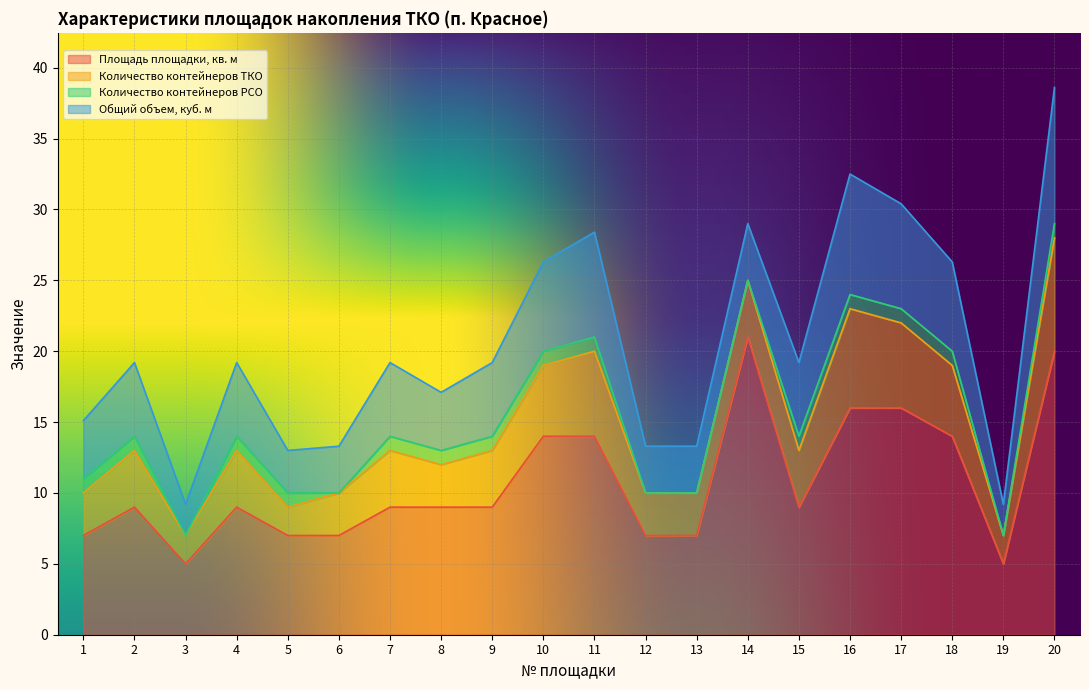

Is it true that Количество контейнеров ТКО equals 5.1 at 8?

False